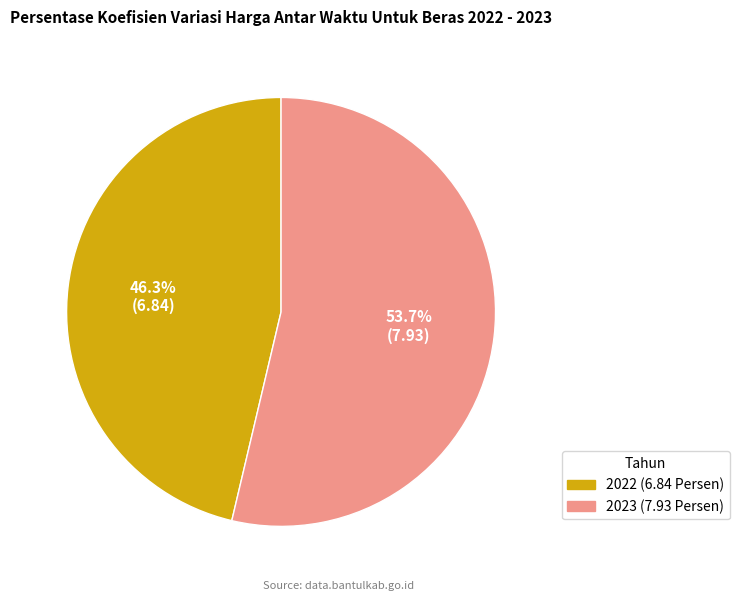

To the nearest percent, what is the average slice percentage?

50%